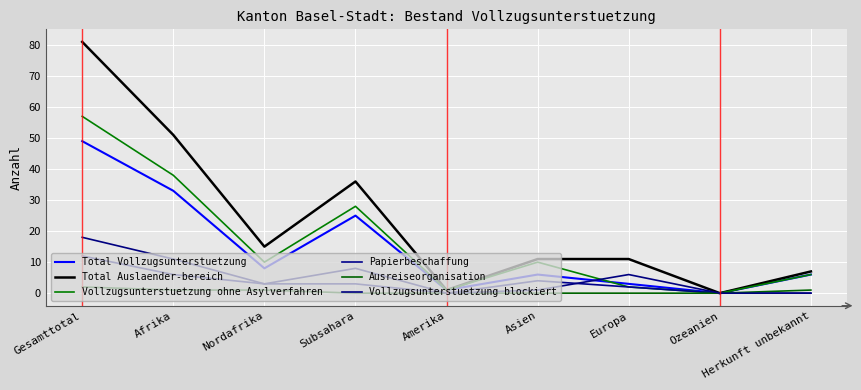

At which label does Total Vollzugsunterstuetzung reach its peak?

Gesamttotal